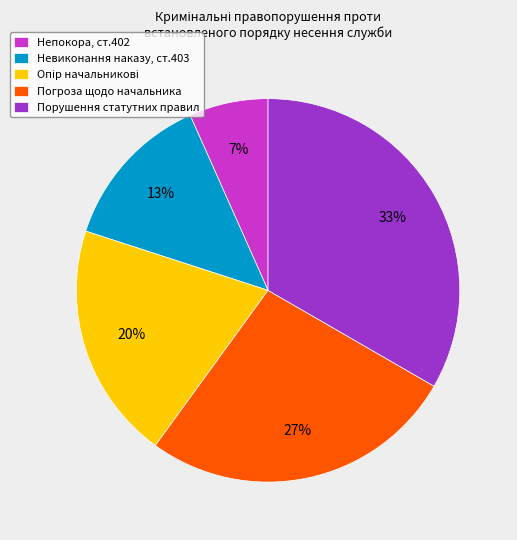

What is the largest slice in the pie chart?

Порушення статутних правил